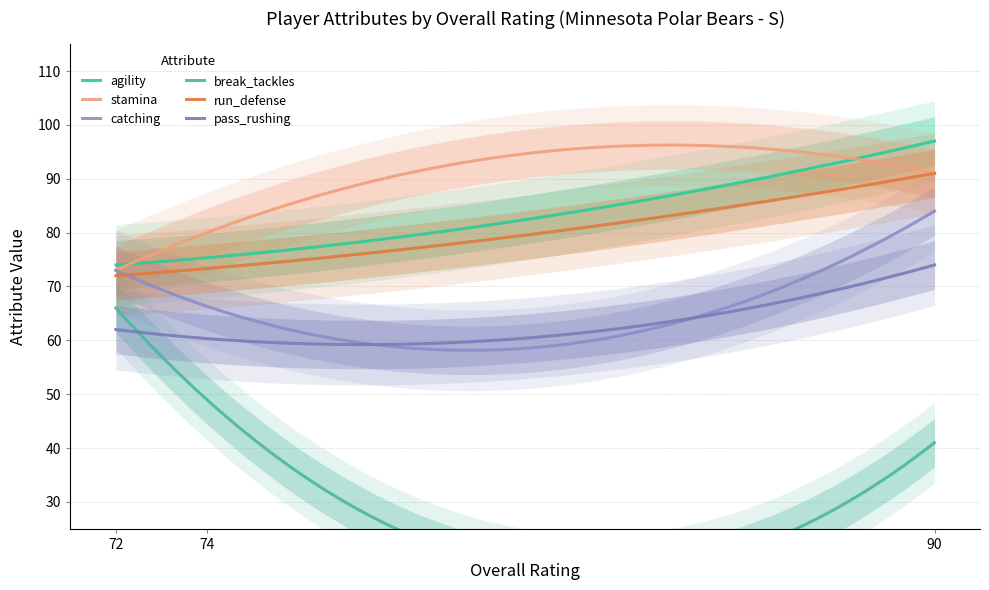

Is the value of break_tackles at 74 greater than the value of stamina at 90?

No